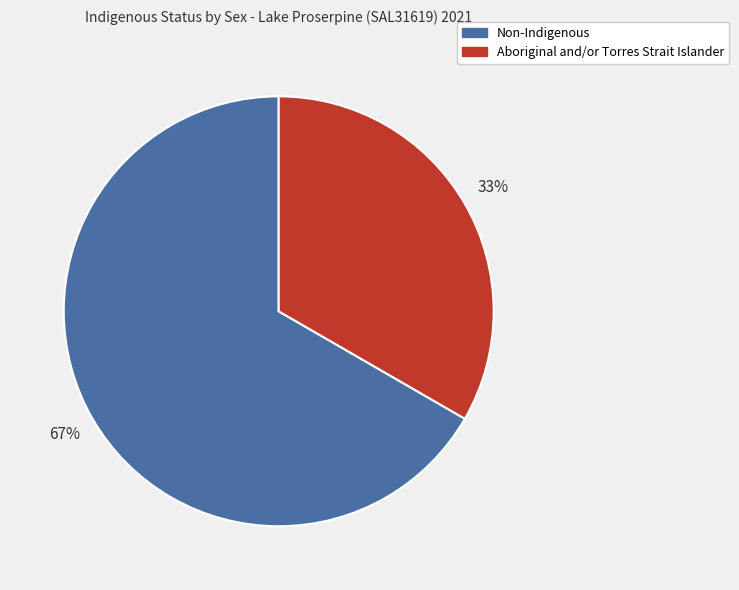

Rank the categories by value from highest to lowest.

Non-Indigenous, Aboriginal and/or Torres Strait Islander